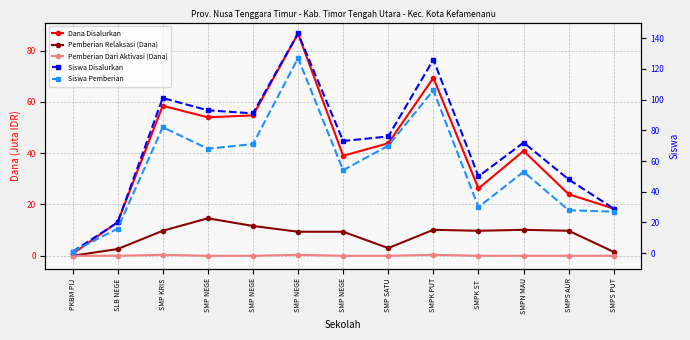

Rank the series at SMPS PUT from highest to lowest value.

Siswa Disalurkan, Siswa Pemberian, Dana Disalurkan, Pemberian Relaksasi (Dana), Pemberian Dari Aktivasi (Dana)